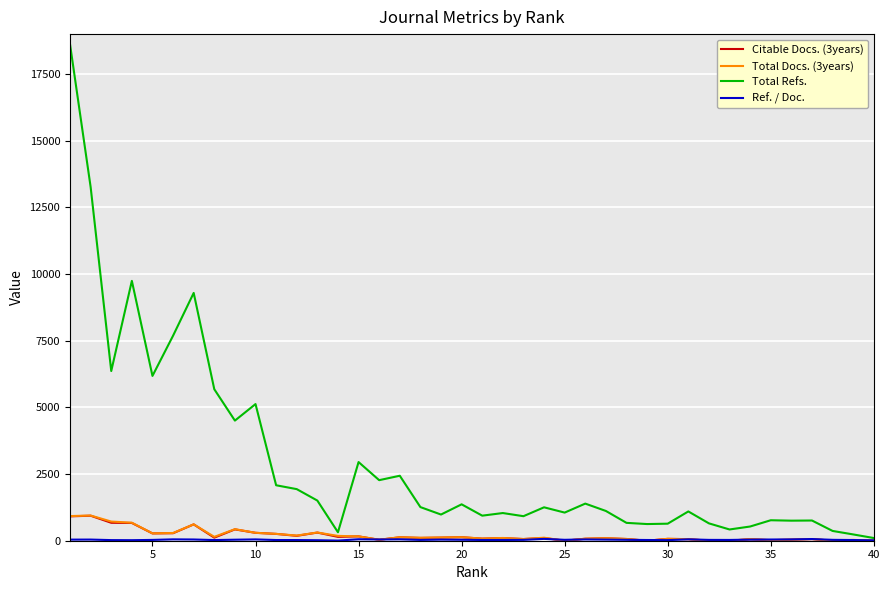

Which series has the largest range (max minus min)?

Total Refs.